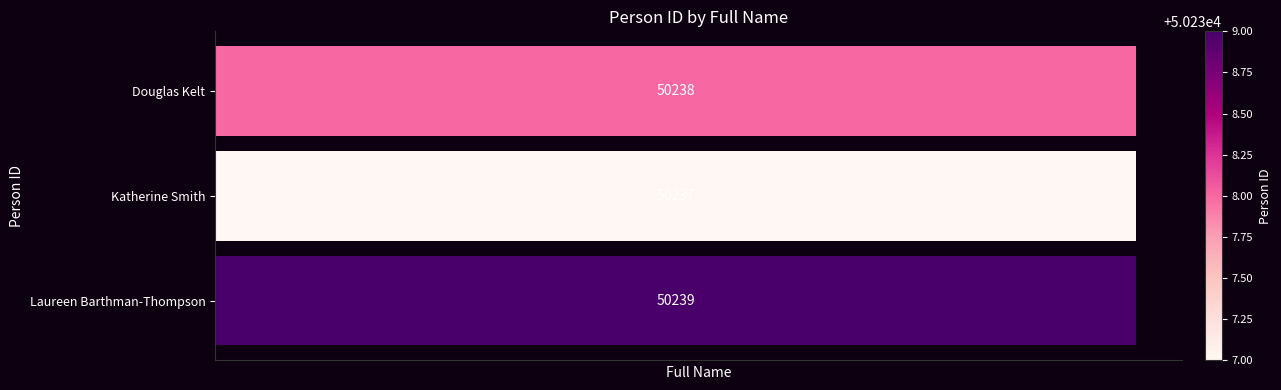

What is the difference between the maximum and minimum values?

2